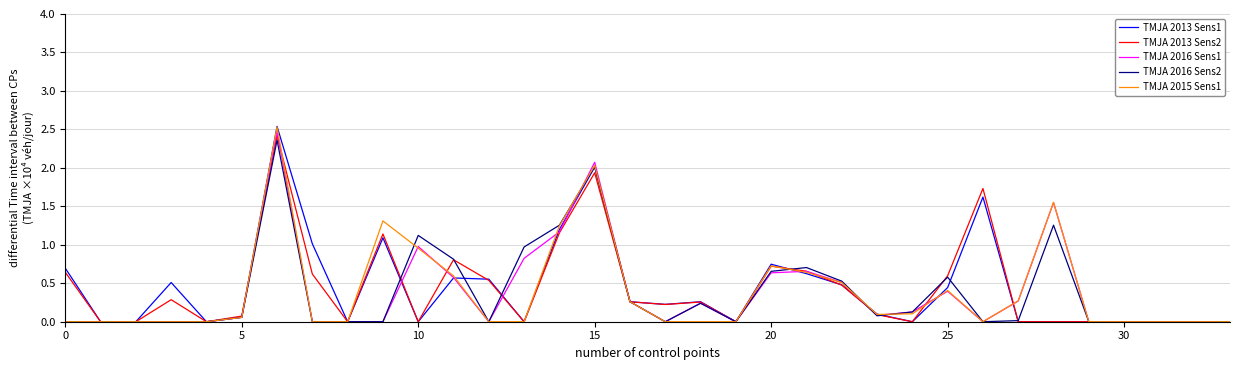

What is the maximum value for TMJA 2016 Sens1?

2.5